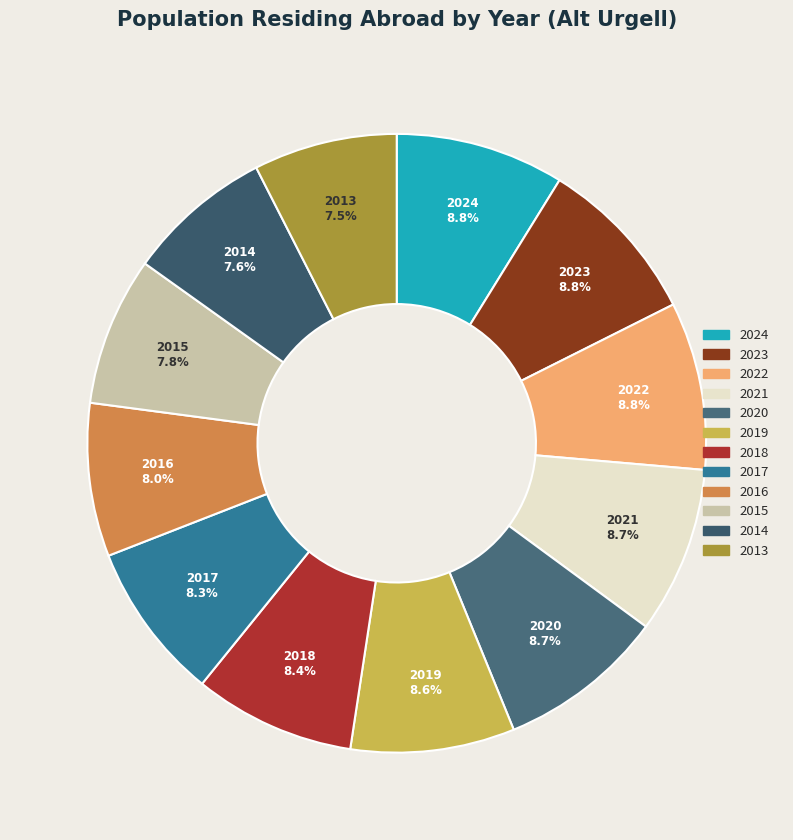

Between 2018 and 2014, which is larger?

2018